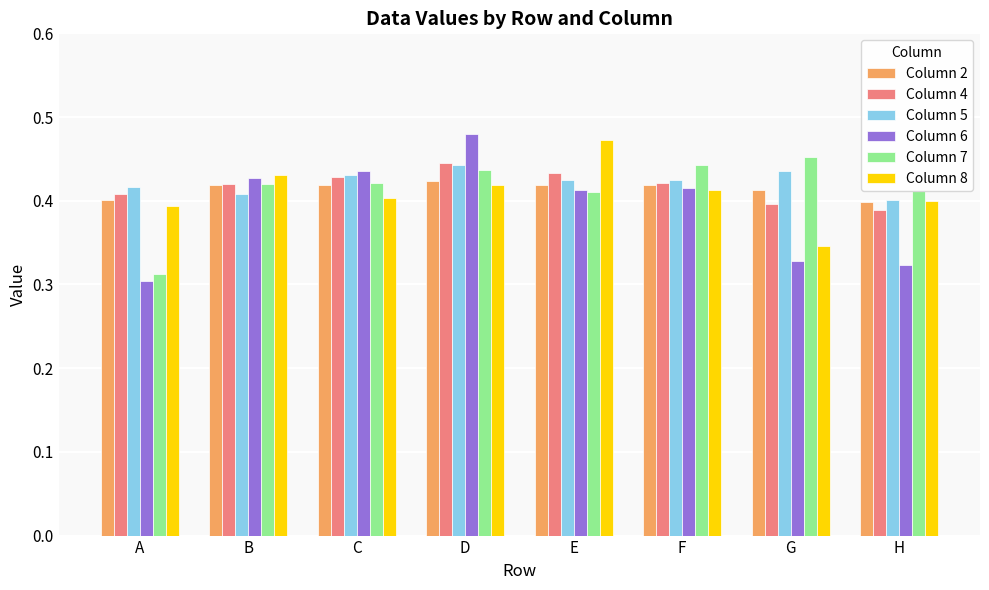

Which category has the highest value in the Column 8 series?

E